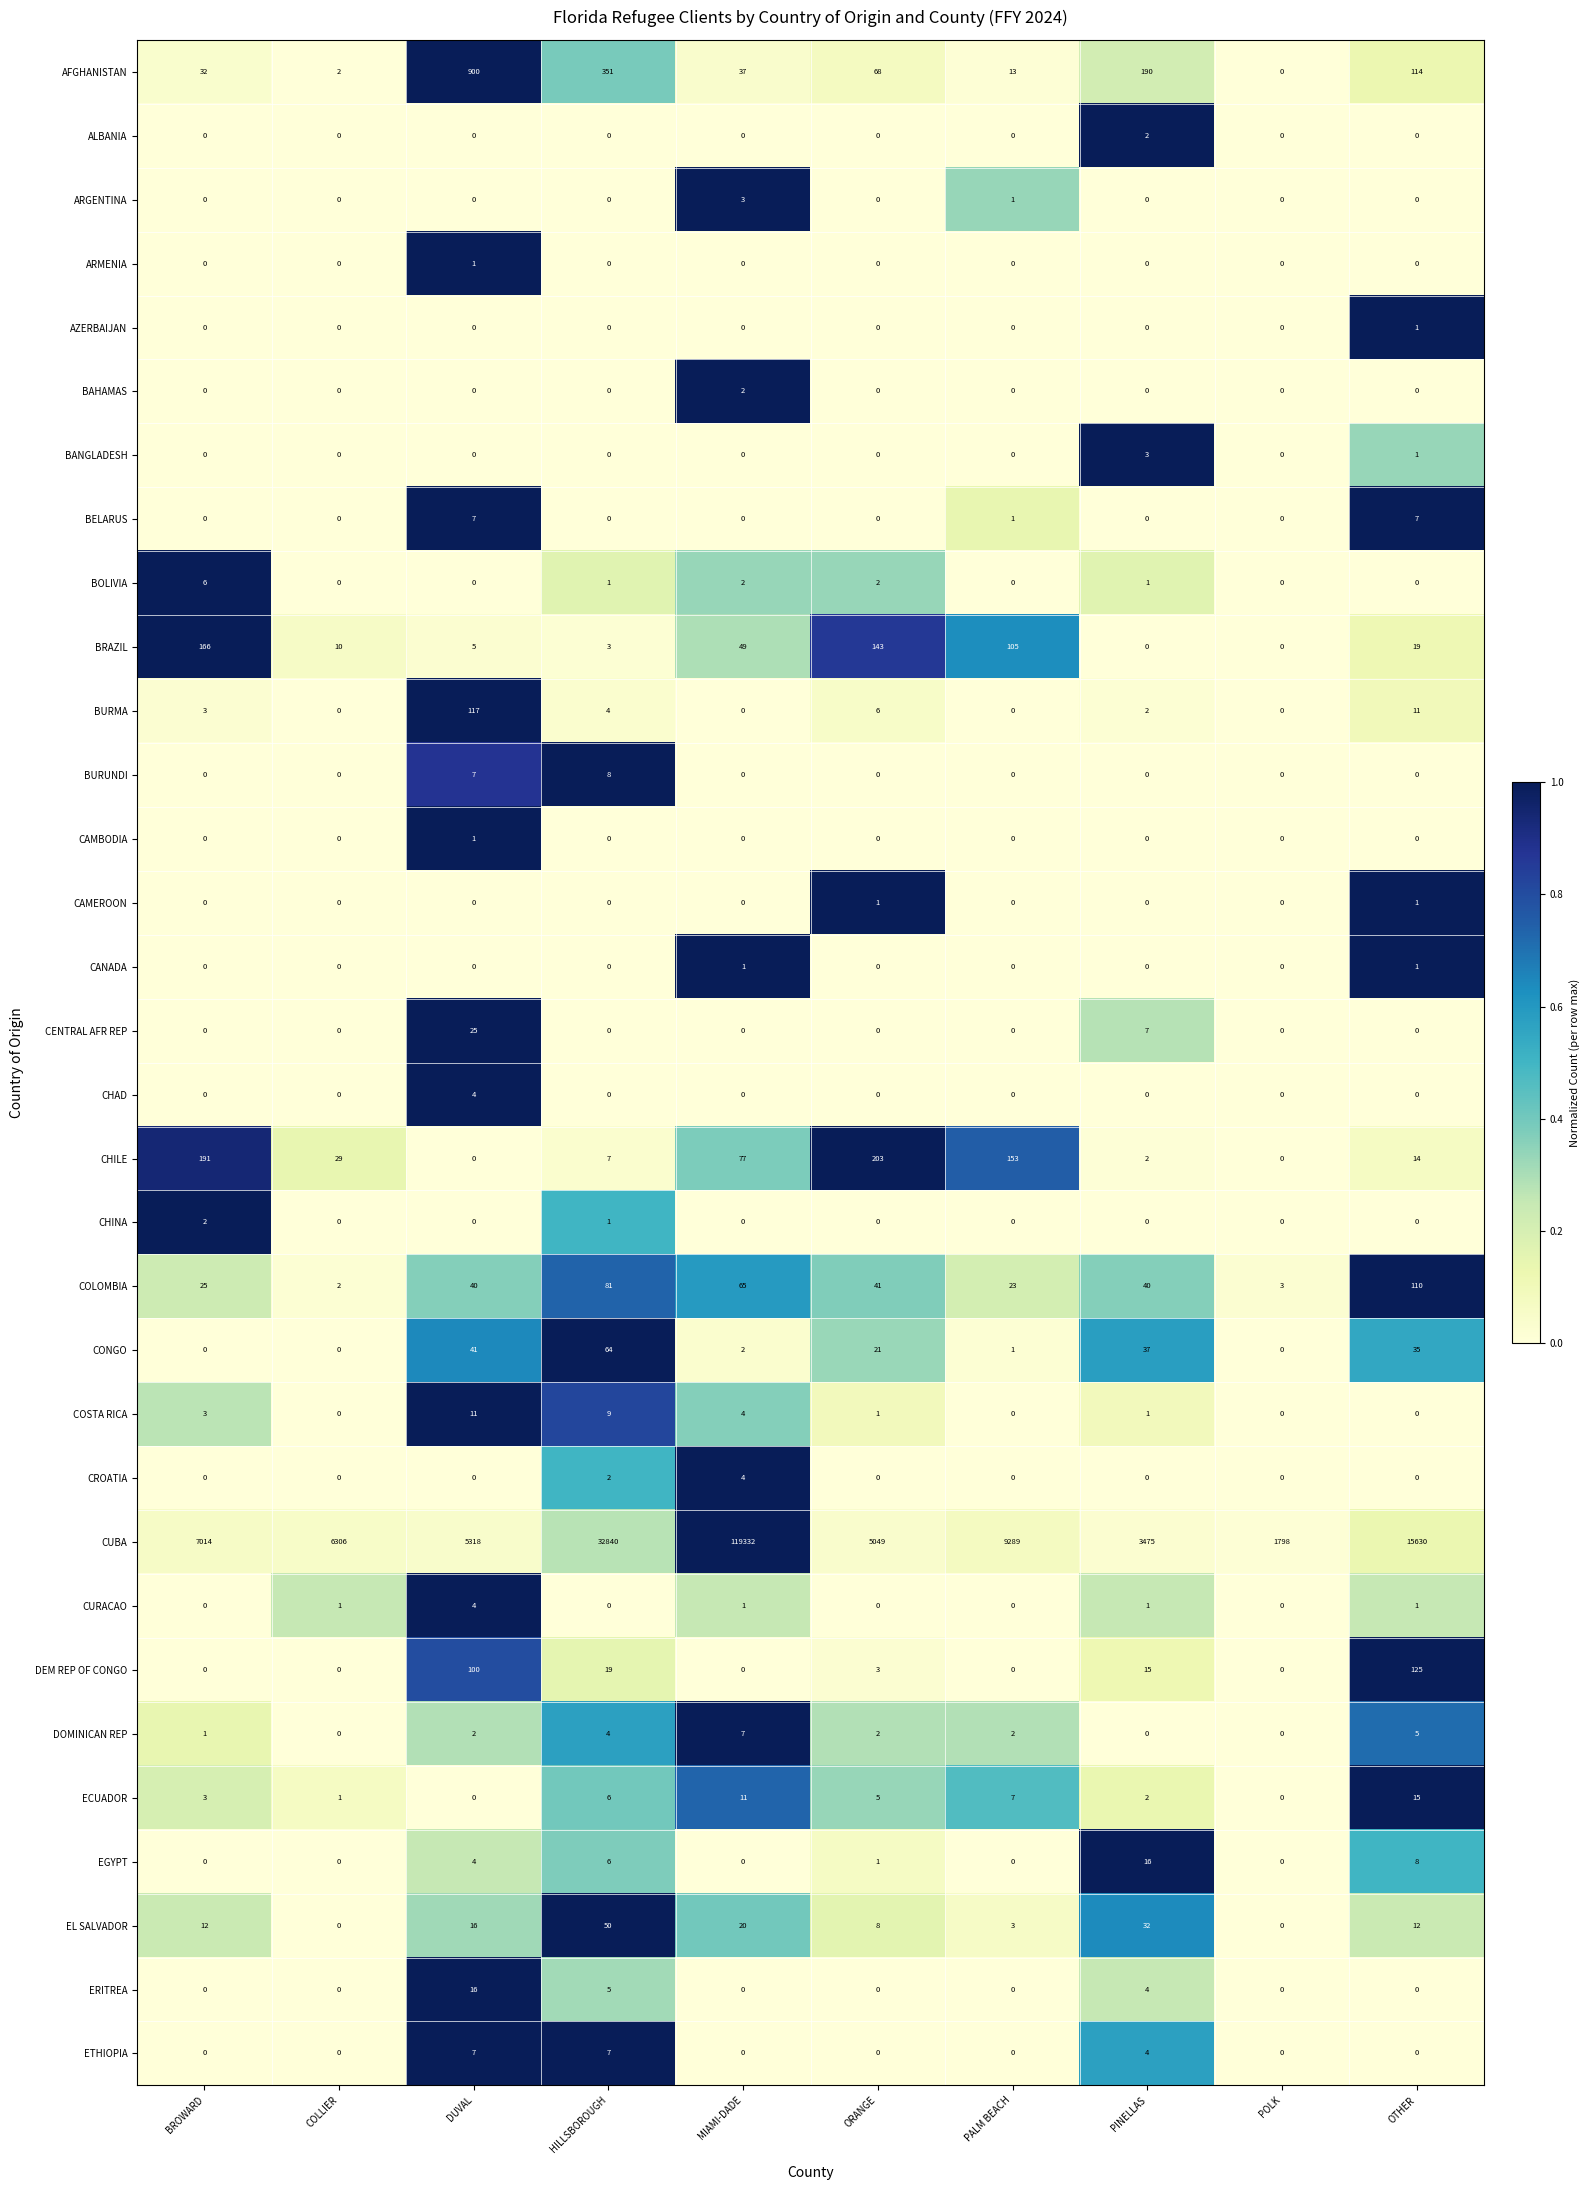

The value of AZERBAIJAN at POLK is 1. True or false?

False